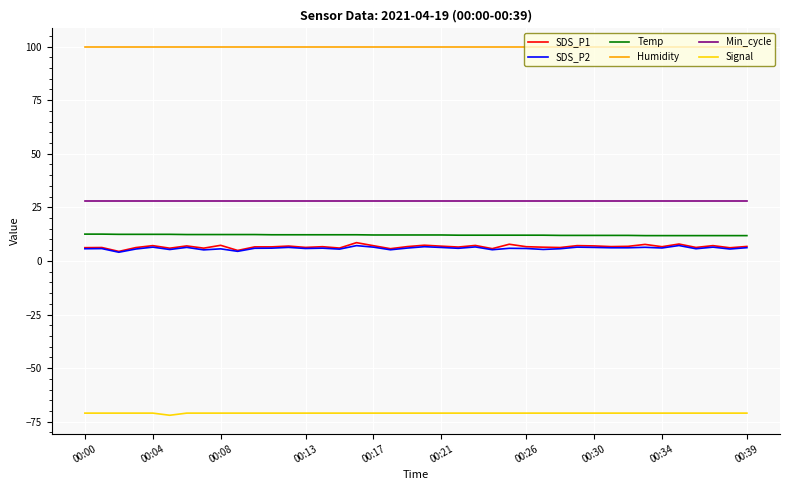

Which series has the largest range (max minus min)?

SDS_P1